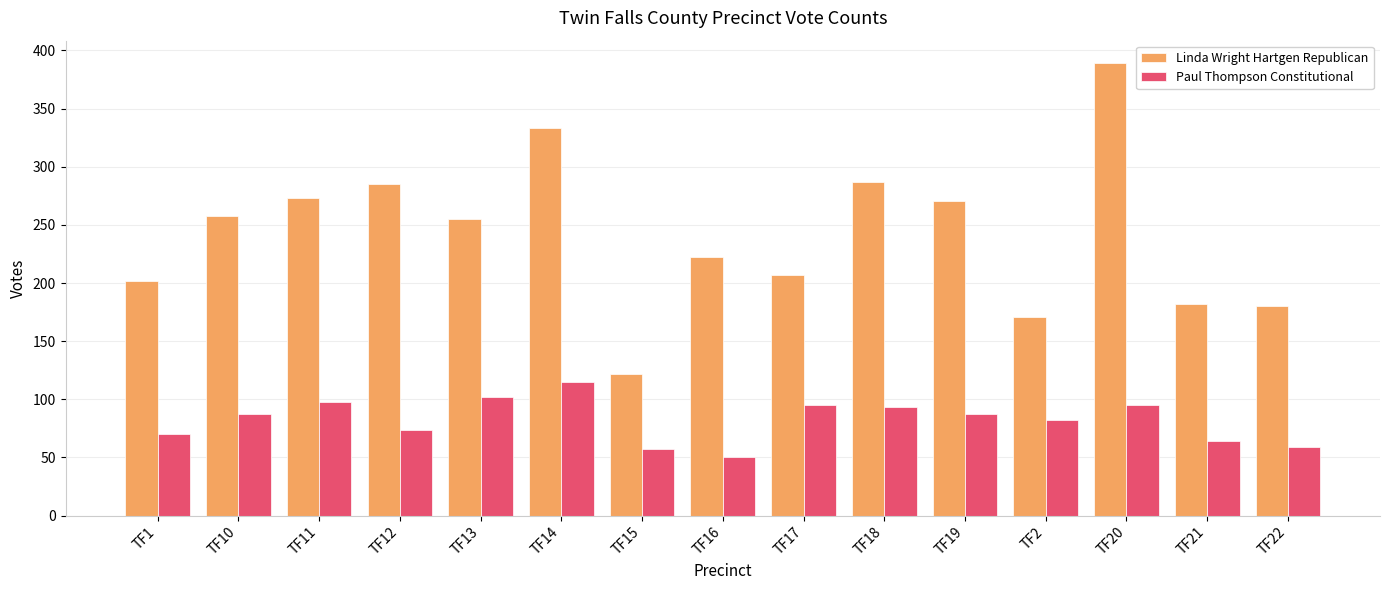

The value of Linda Wright Hartgen Republican at TF17 is 207. True or false?

True